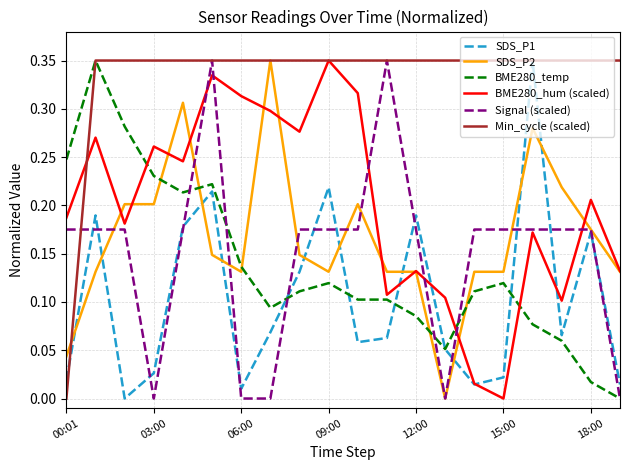

Which series ends up on top after the final intersection of BME280_hum (scaled) and BME280_temp?

BME280_hum (scaled)